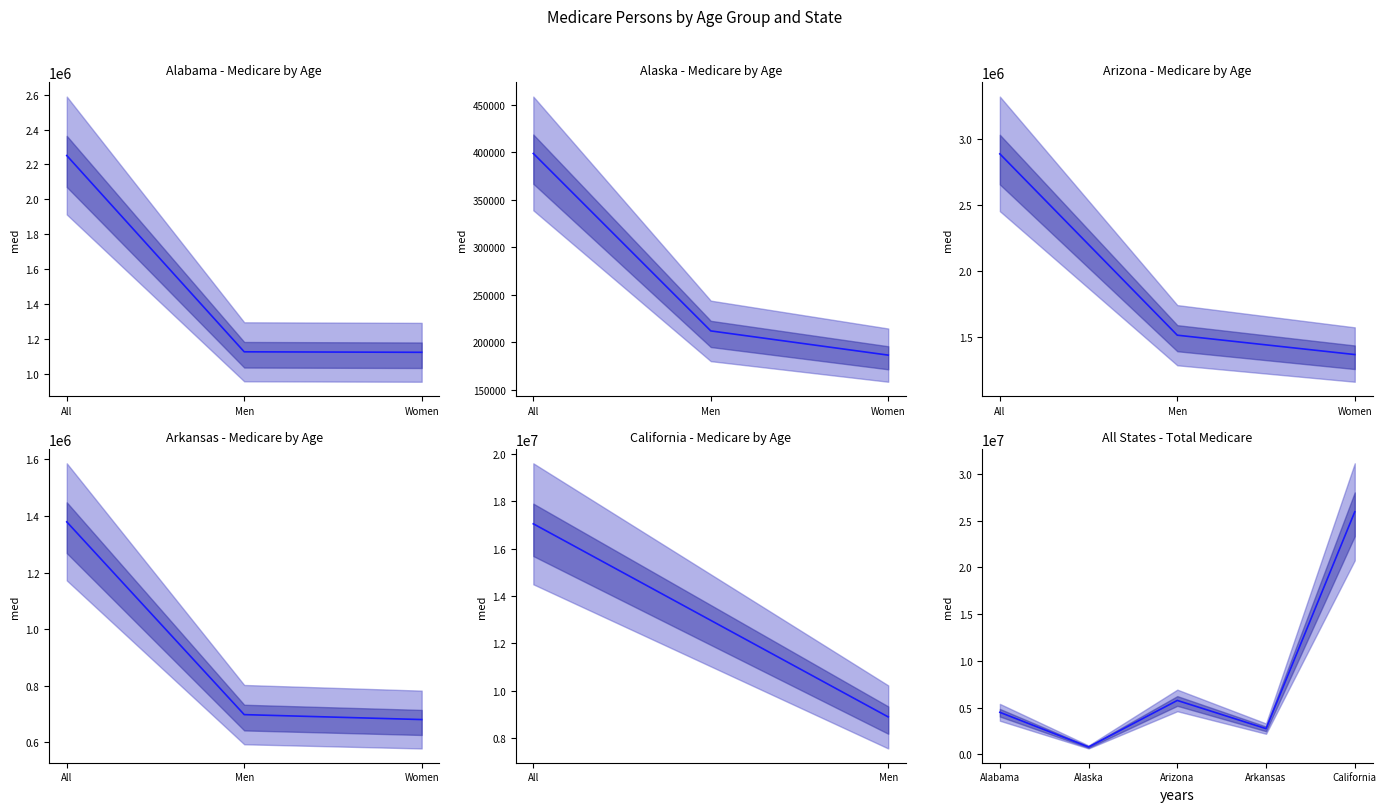

Reading left to right, list all the values displayed in this chart.

4502107	797654	5771121	2758047	25931897